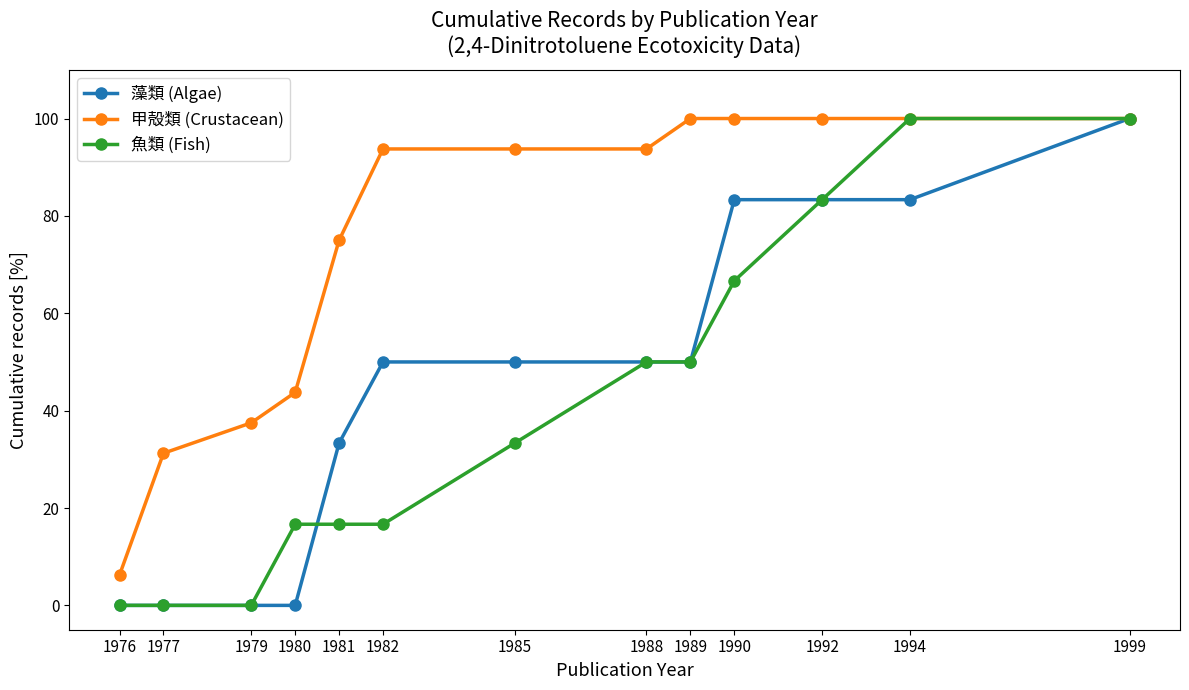

What are all the series names shown in the legend?

藻類 (Algae), 甲殻類 (Crustacean), 魚類 (Fish)